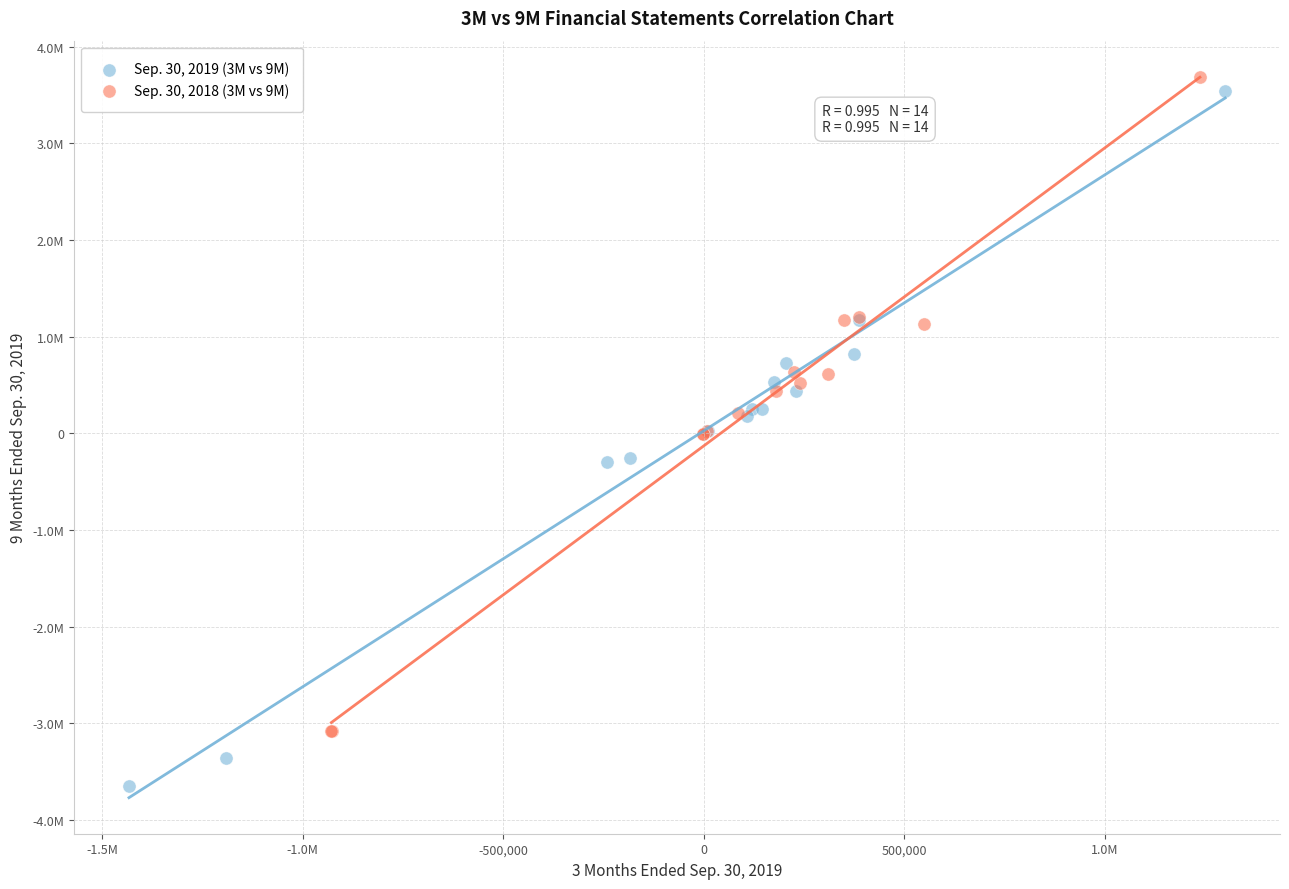

Which series has the widest spread of Y values?

Sep. 30, 2019 (3M vs 9M)